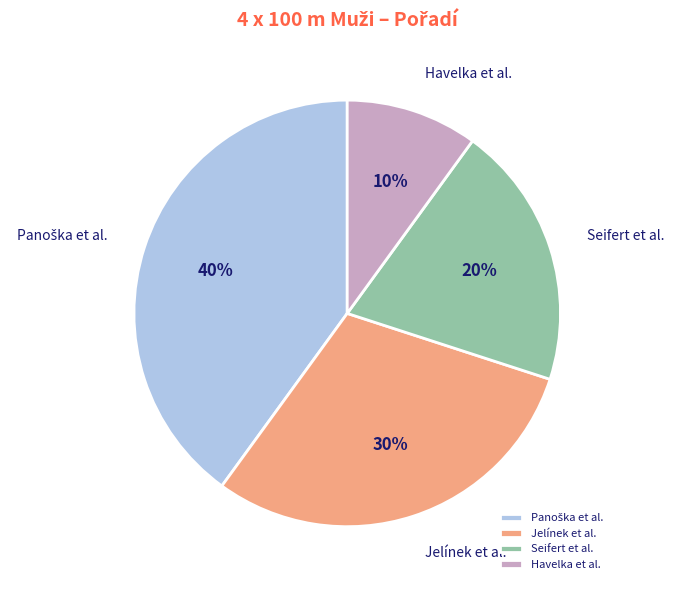

Is there any slice that represents more than half of the pie?

No